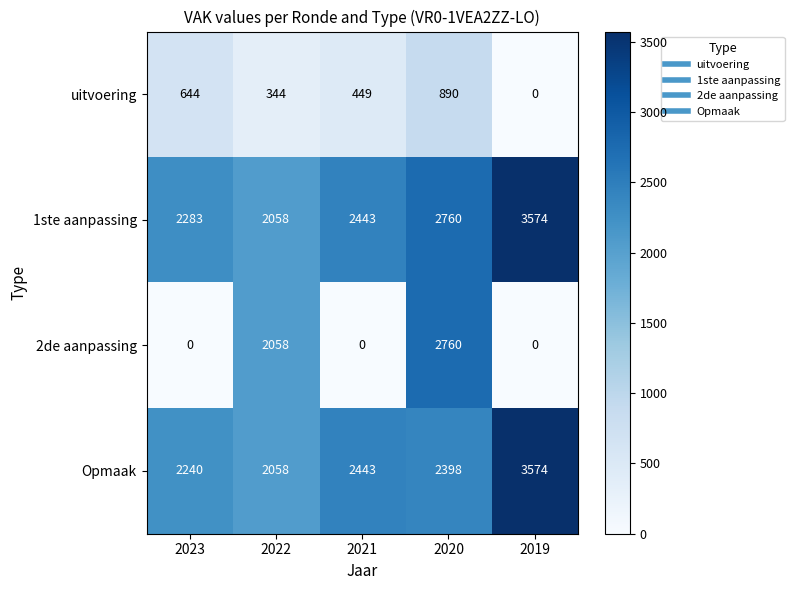

Which category has the lowest value in the uitvoering series?

2019